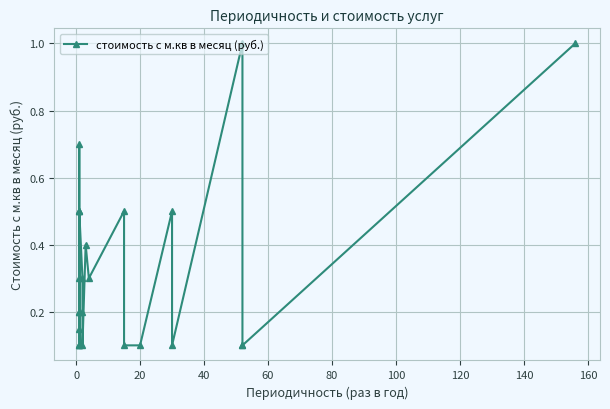

What is the greatest value displayed?

1.0